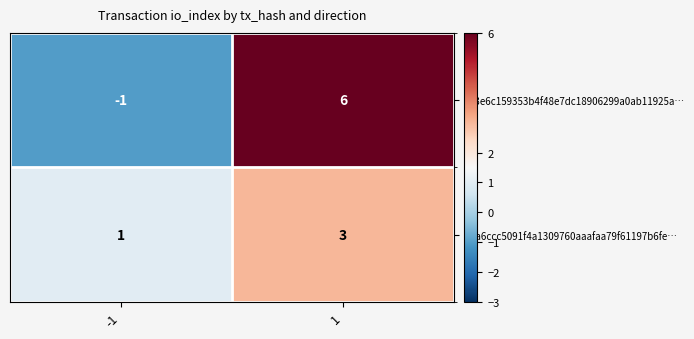

What is the highest value of the b7a6ccc5091f4a1309760aaafaa79f61197b6fe… series?

3